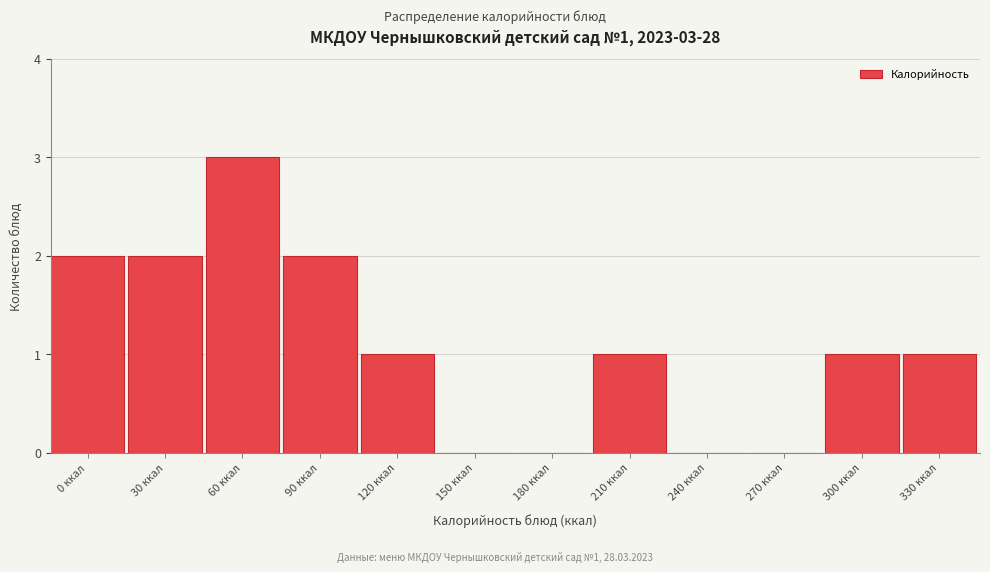

Reading left to right, list all the values displayed in this chart.

0 ккал=2	30 ккал=2	60 ккал=3	90 ккал=2	120 ккал=1	150 ккал=0	180 ккал=0	210 ккал=1	240 ккал=0	270 ккал=0	300 ккал=1	330 ккал=1